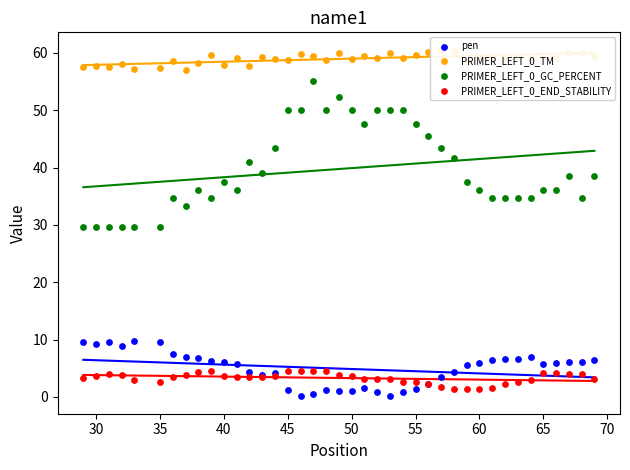

Is the value of PRIMER_LEFT_0_TM at 60 greater than the value of pen at 24?

Yes